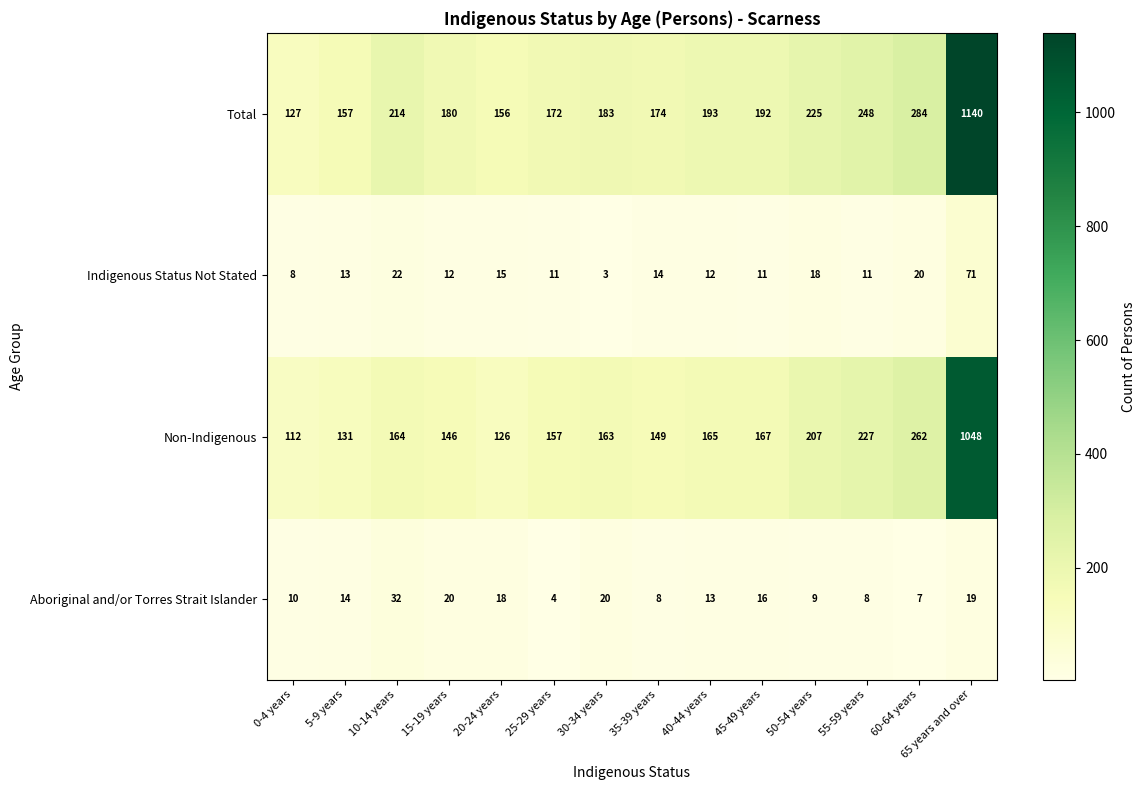

Where does the Total series first go above 192?

10-14 years